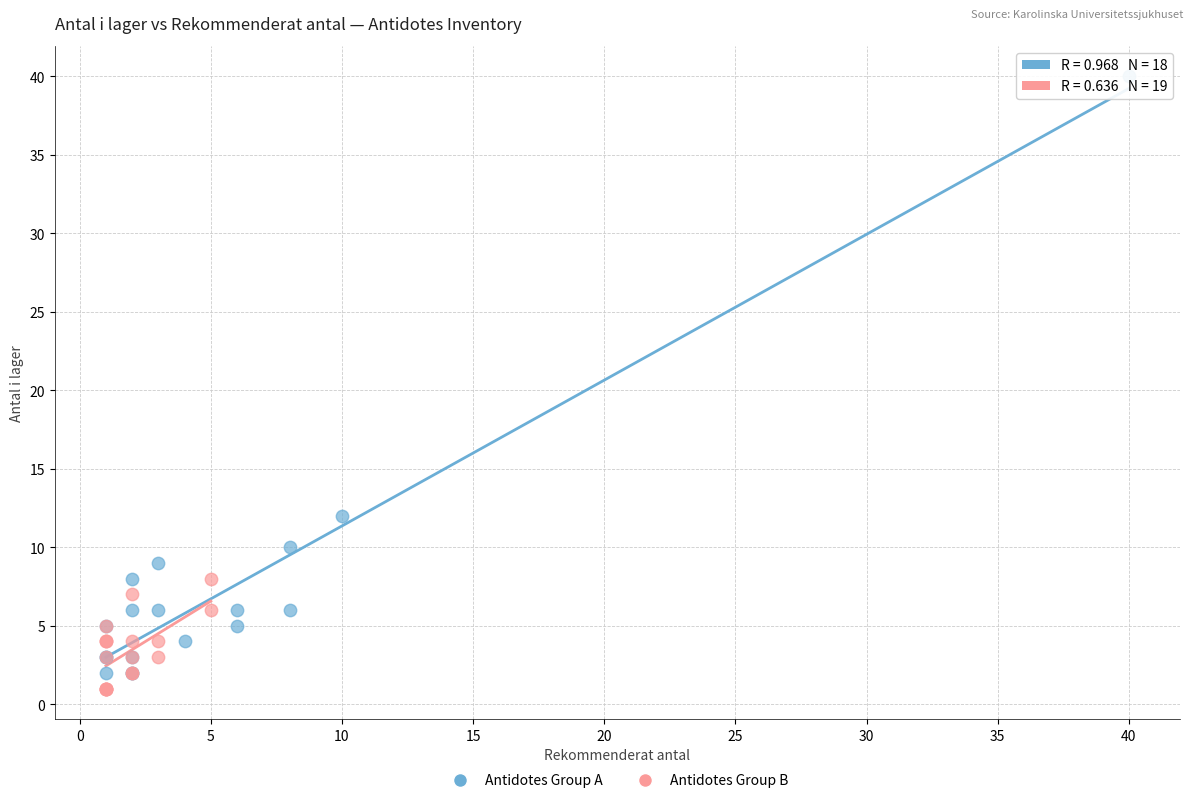

Which series has the widest spread of Y values?

Antidotes Group A